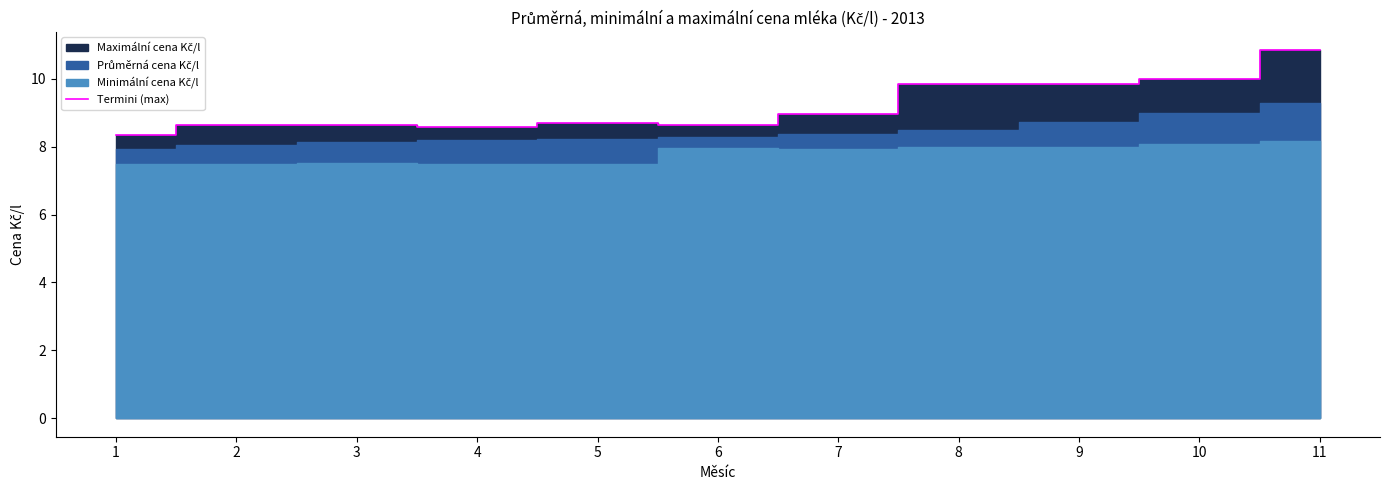

What is the value of the 11th point from the left?

10.8